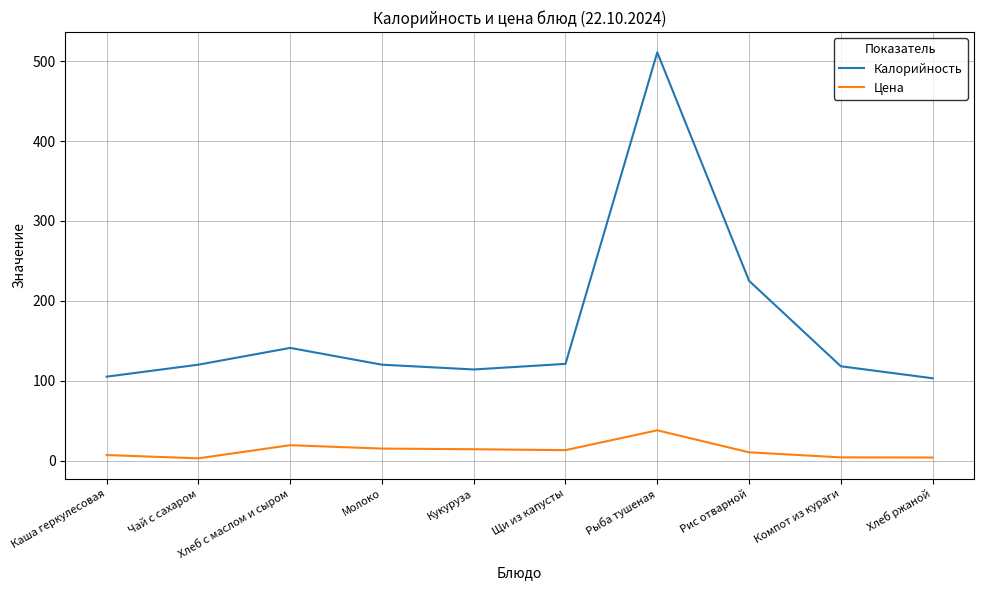

What is the spread (max minus min) of values at Чай с сахаром?

117.2